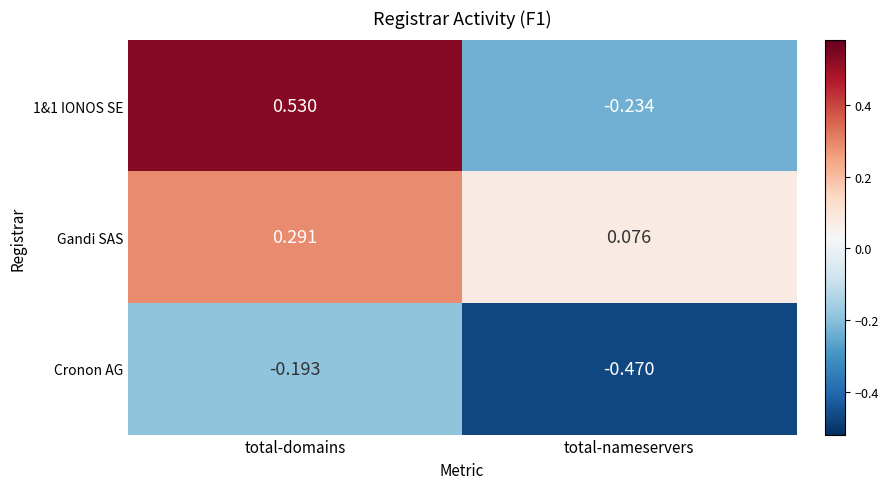

Which series has the largest range (max minus min)?

1&1 IONOS SE